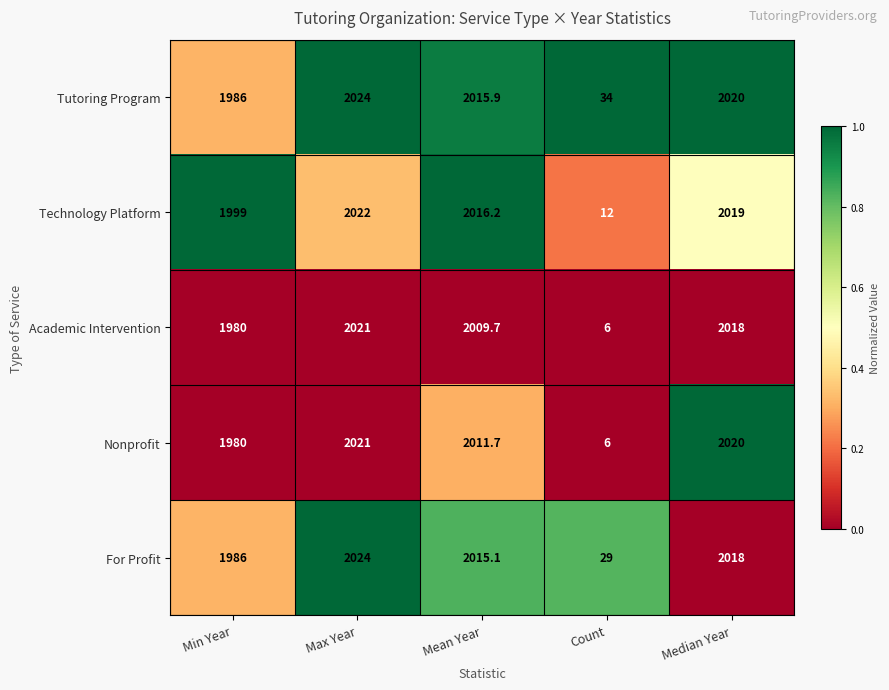

List the labels in order of Academic Intervention value, largest first.

Max Year, Median Year, Mean Year, Min Year, Count